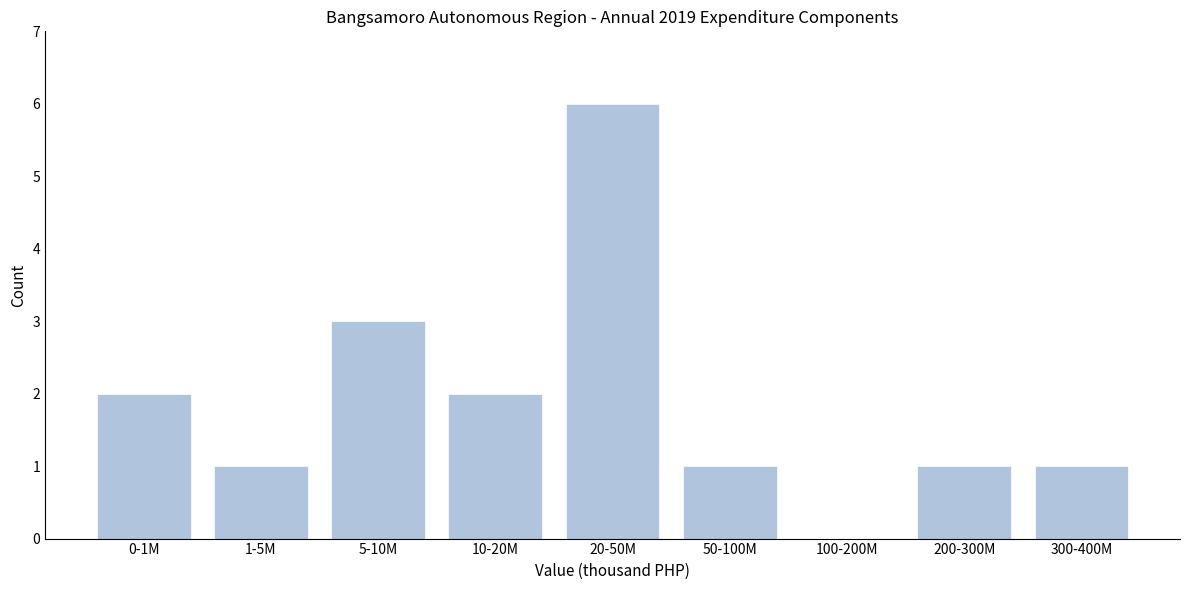

Reading right to left, what are all the values shown in this chart?

300-400M=1	200-300M=1	100-200M=0	50-100M=1	20-50M=6	10-20M=2	5-10M=3	1-5M=1	0-1M=2